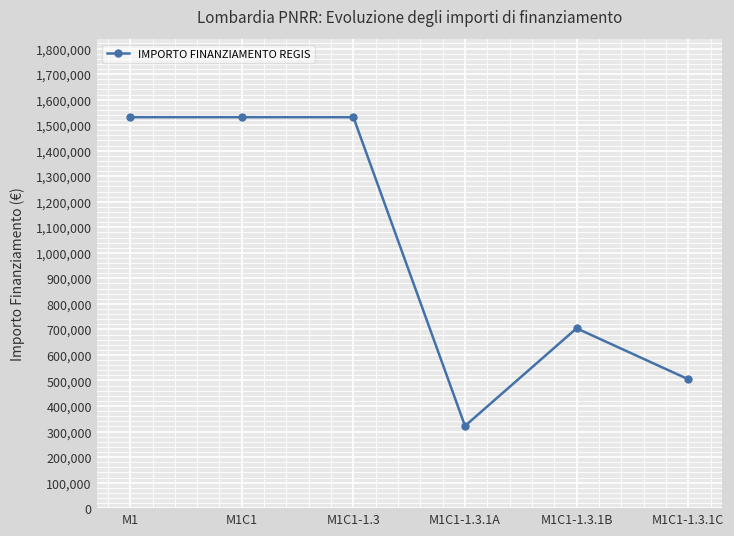

What is the difference between the maximum and minimum values?

1209323.1